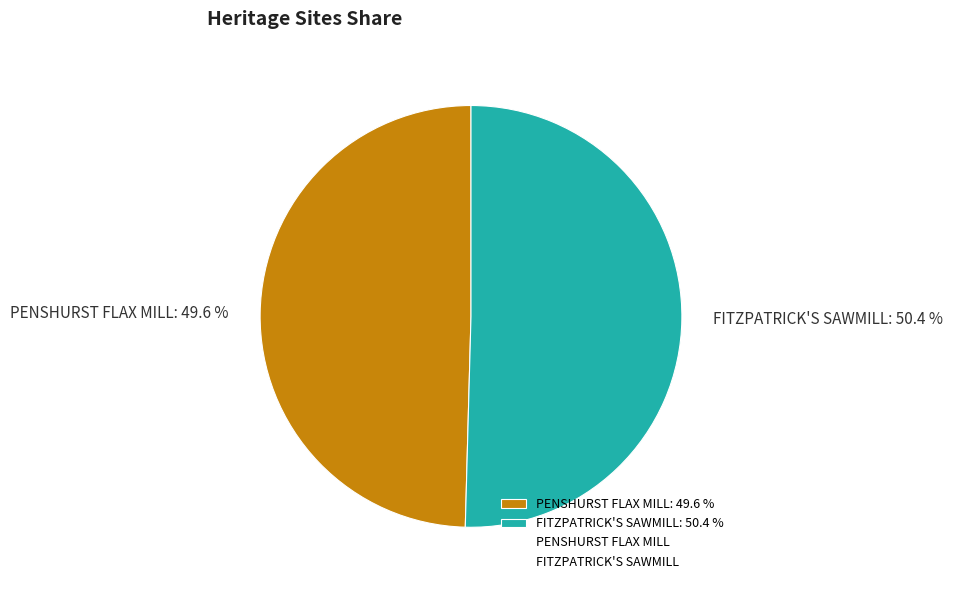

Is it true that PENSHURST FLAX MILL is 50% of the pie?

True